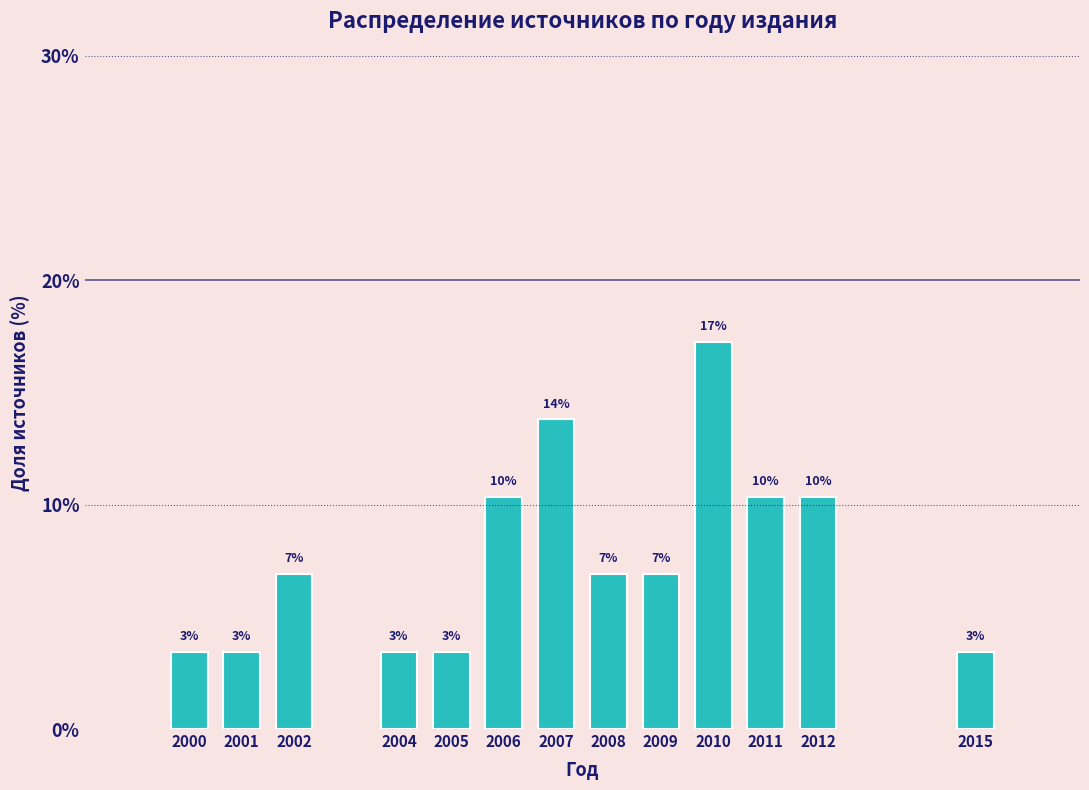

Does the chart contain any negative values?

No